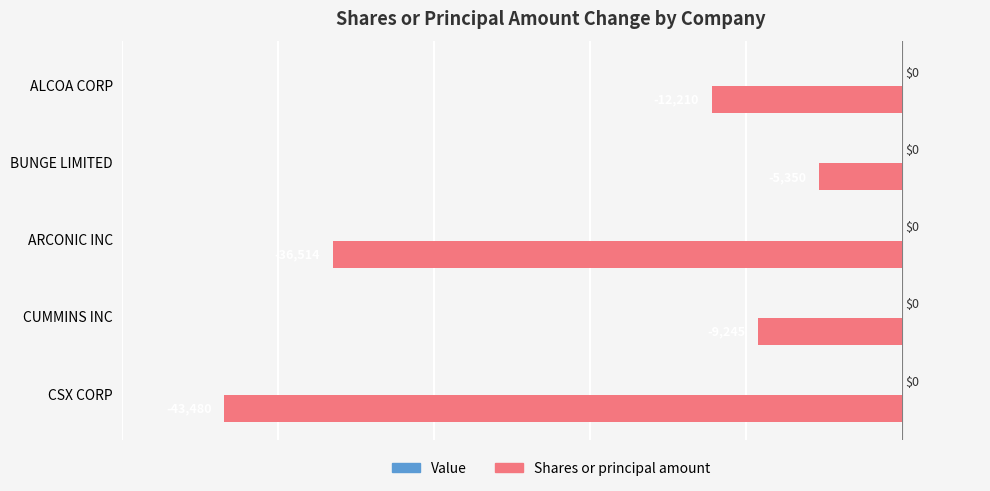

What is the value of the 2nd bar from the top?

-5350